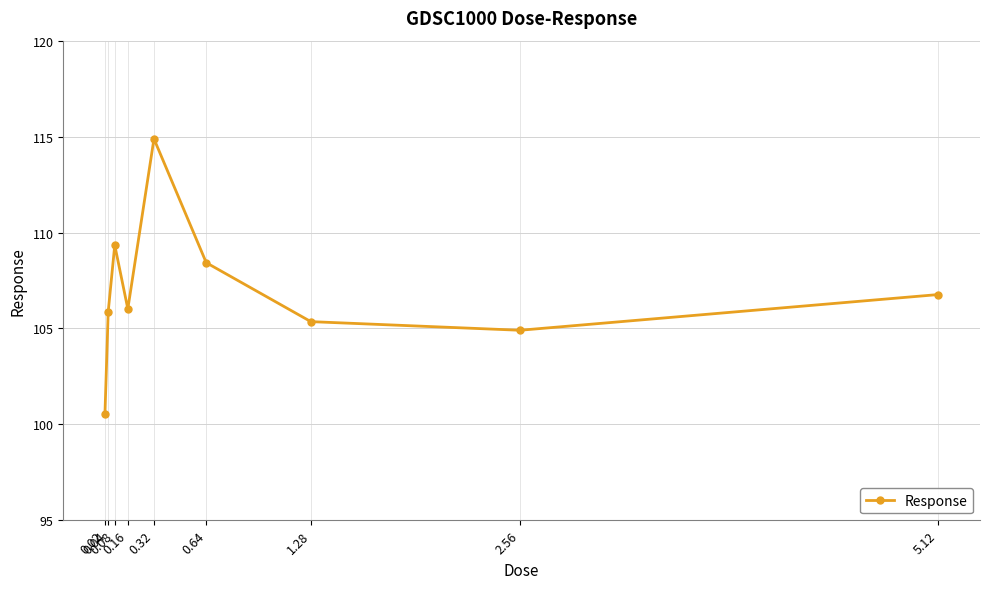

True or false: the data has more than 2 interior local peaks.

False